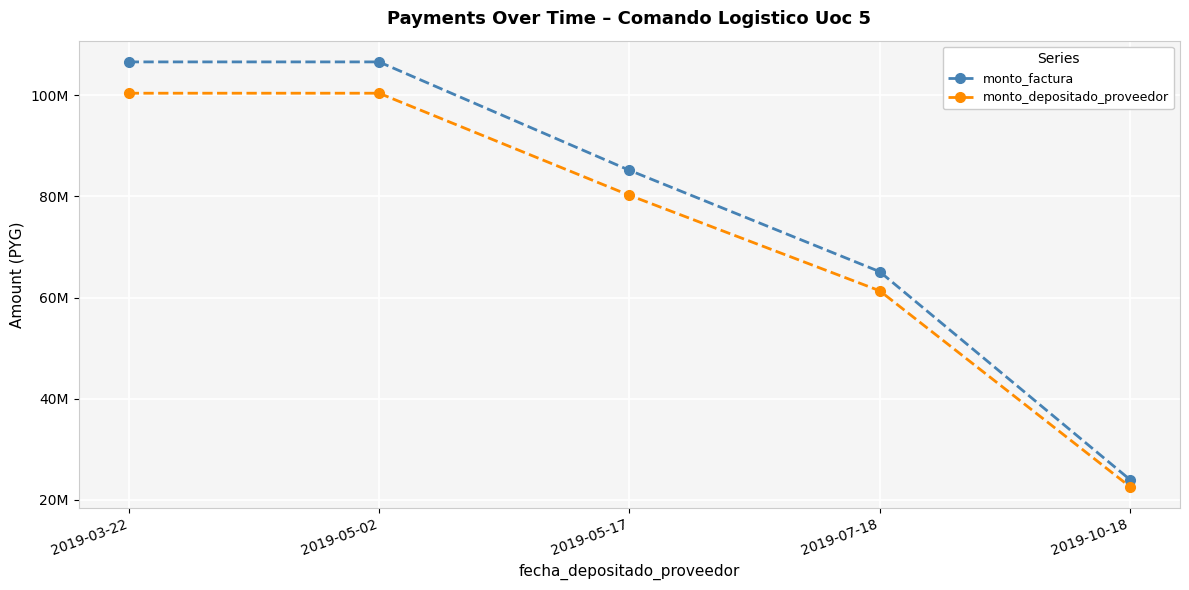

Where is monto_depositado_proveedor nearest to the value 61507851?

2019-07-18